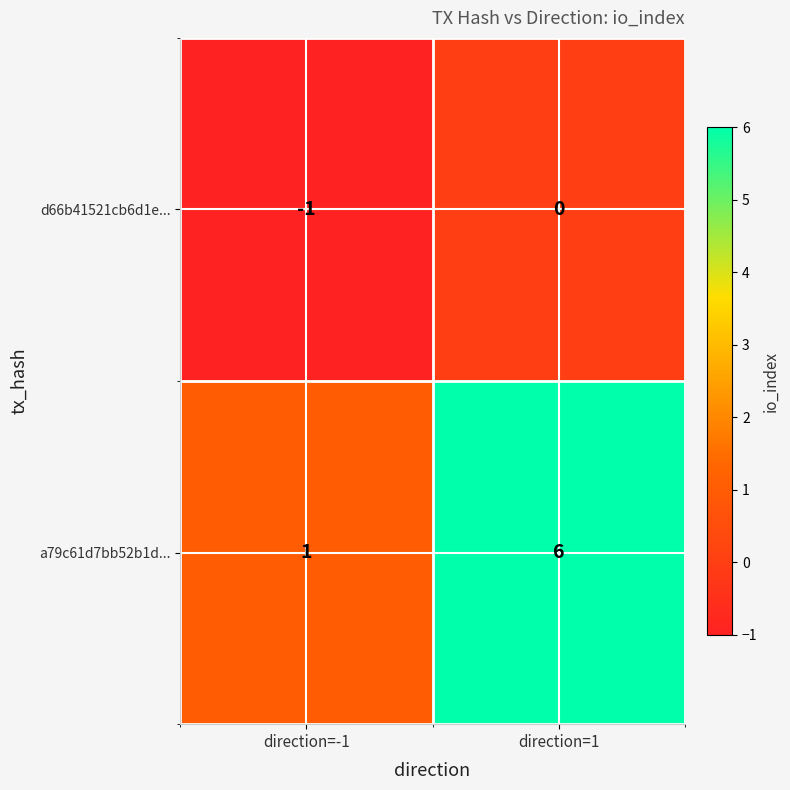

Is the value of d66b41521cb6d1e... at direction=1 greater than the value of a79c61d7bb52b1d... at direction=1?

No